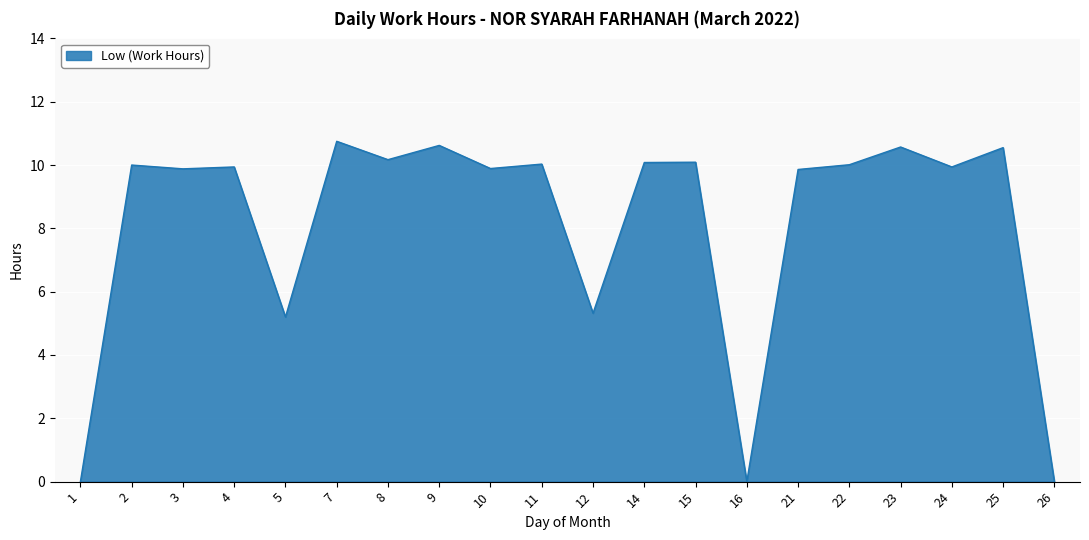

True or false: the data shows 10.6 at 9.

True